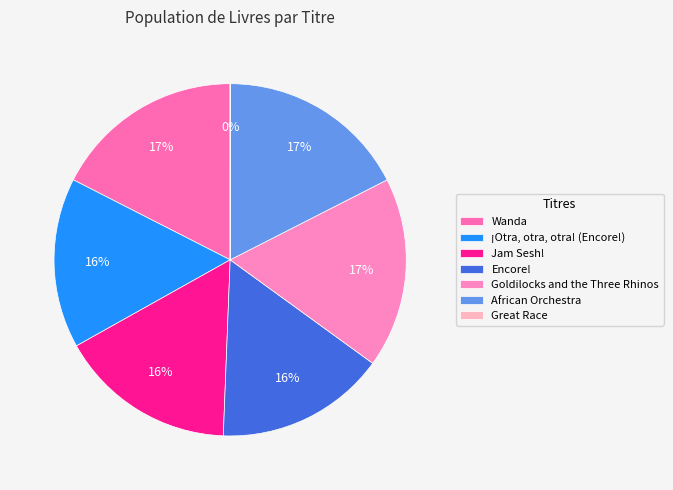

What is the largest slice in the pie chart?

African Orchestra